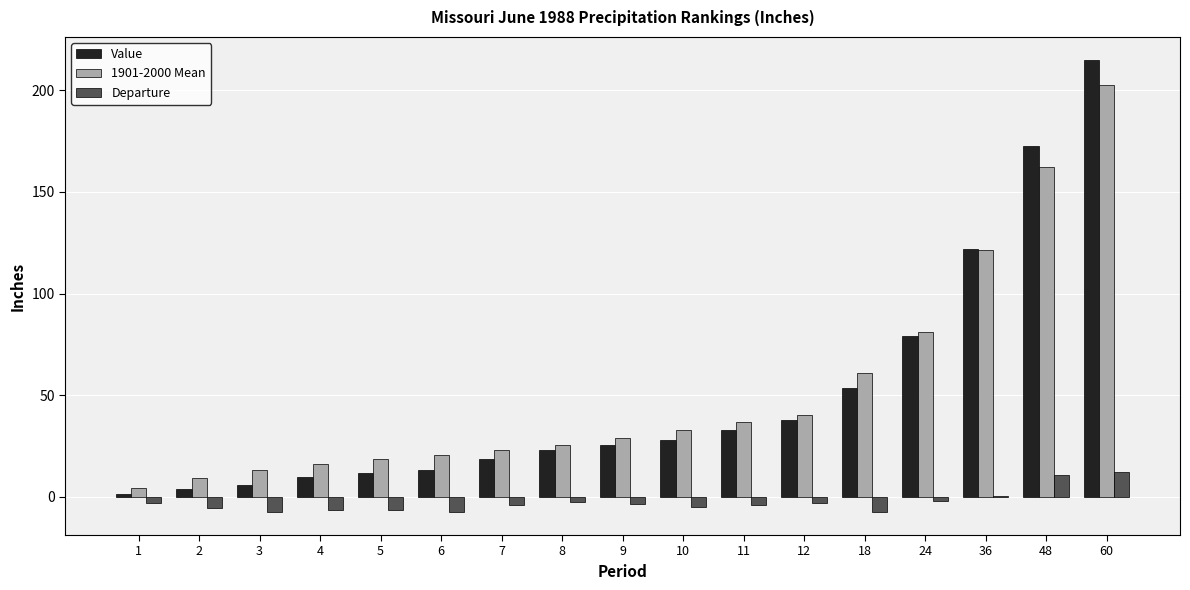

The Value series shows 3.2 at 5. True or false?

False